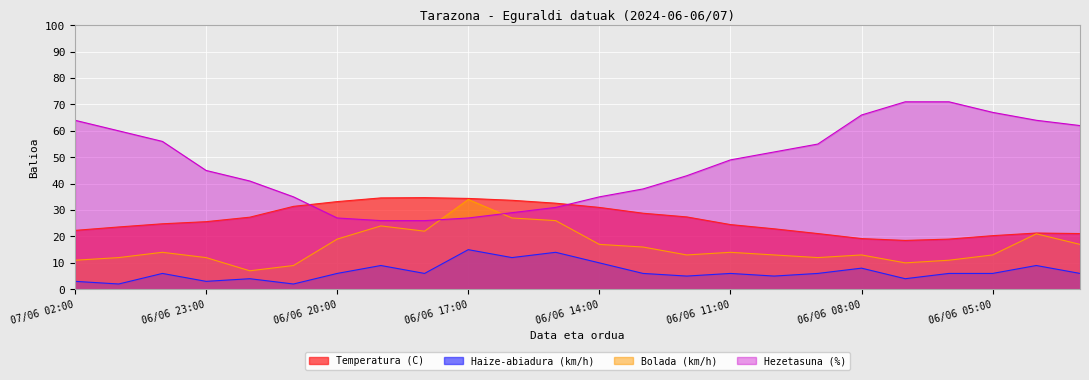

After their last crossing, which series has the higher values: Temperatura (C) or Hezetasuna (%)?

Hezetasuna (%)